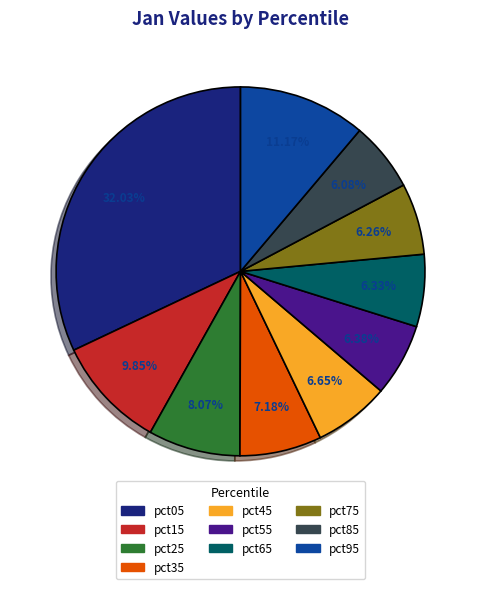

To the nearest percent, what percentage of the pie is pct65?

6%